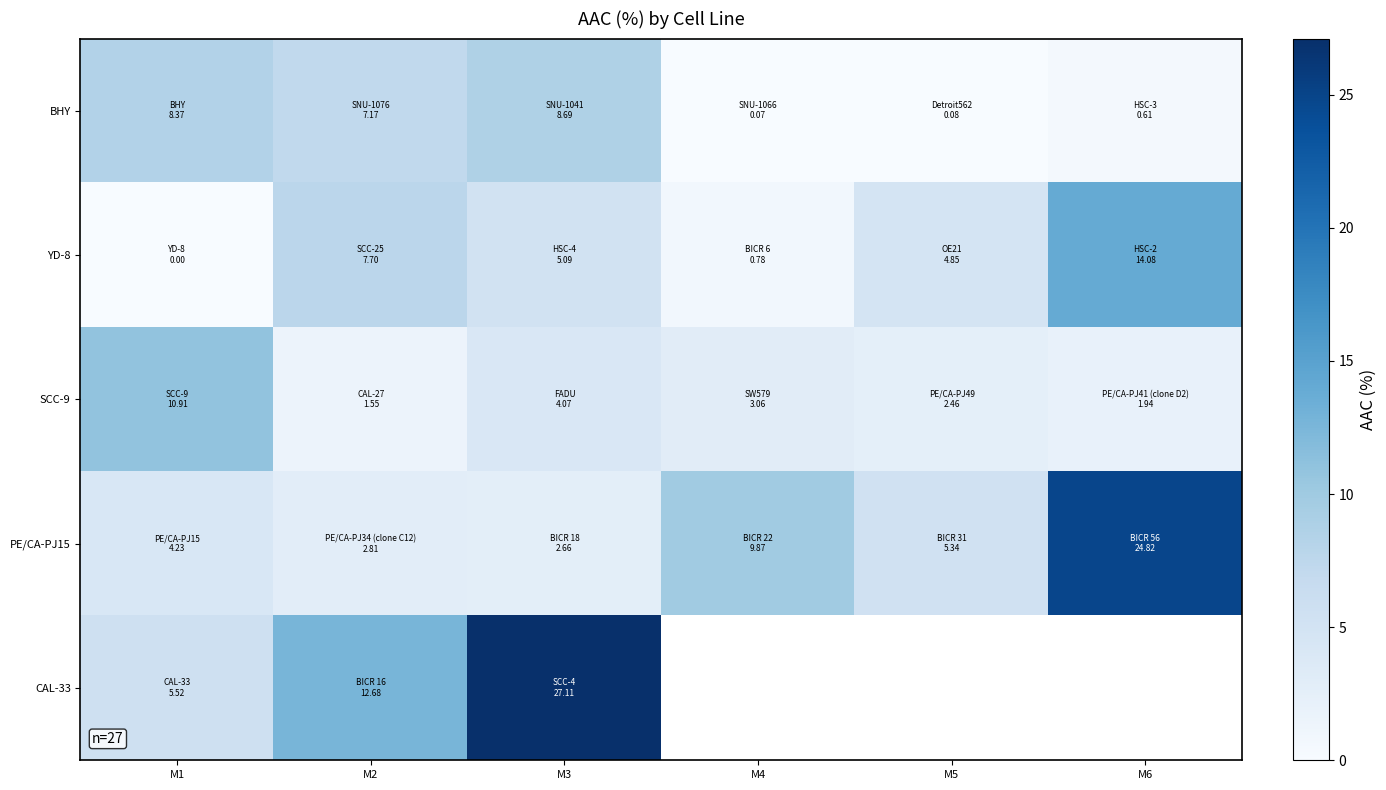

At which label does BHY first exceed 7?

M1